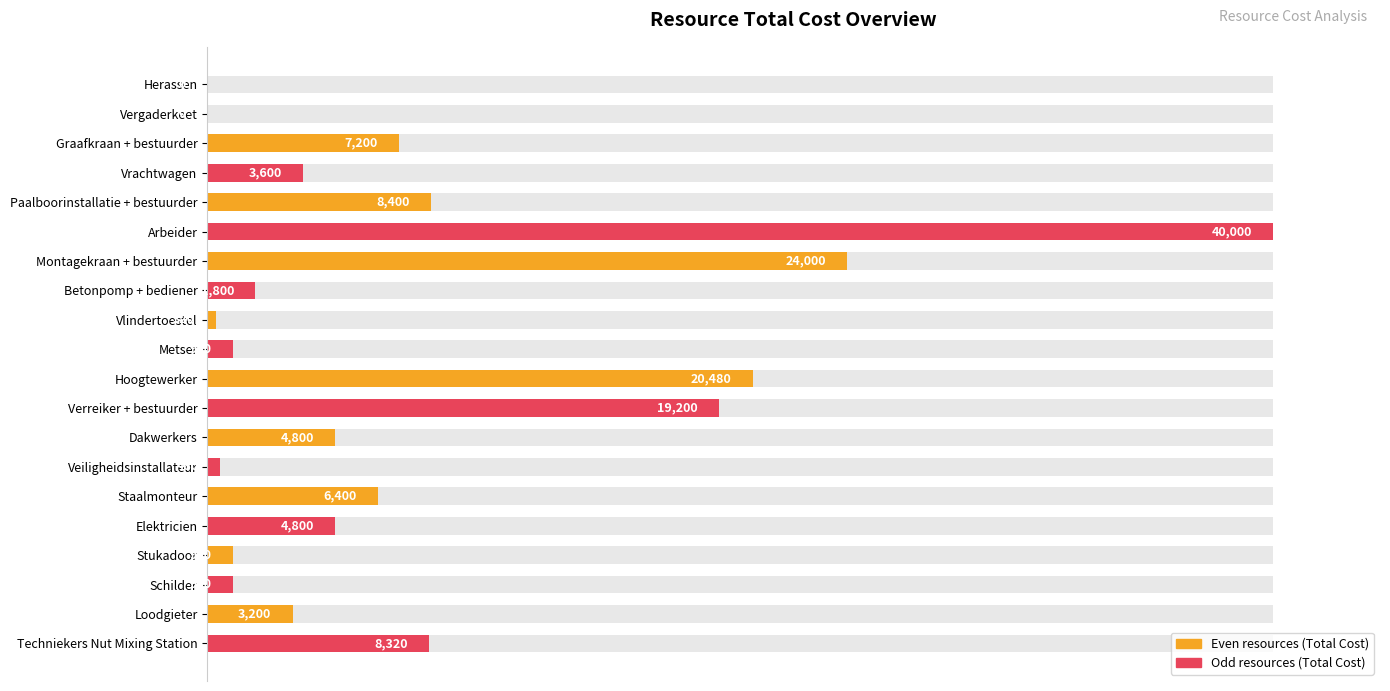

Does the chart contain any negative values?

No